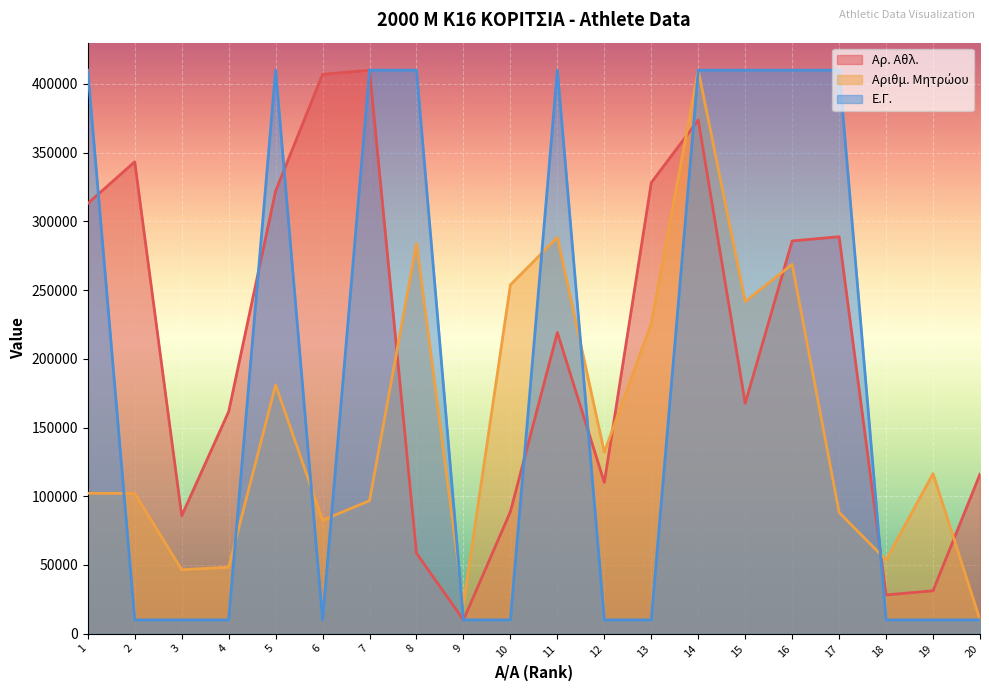

Reading left to right, list all the values displayed in this chart.

Αρ. Αθλ.: 1=313030.3	2=343333.3	3=85757.6	4=161515.2	5=322121.2	6=406969.7	7=410000.0	8=58484.8	9=10000.0	10=88787.9	11=219090.9	12=110000.0	13=328181.8	14=373636.4	15=167575.8	16=285757.6	17=288787.9	18=28181.8	19=31212.1	20=116060.6
Αριθμ. Μητρώου: 1=102142.0	2=102047.4	3=46507.9	4=48378.5	5=180937.7	6=82563.9	7=96719.4	8=283840.7	9=21454.7	10=253806.3	11=288307.0	12=131945.2	13=225800.1	14=410000.0	15=241668.5	16=268718.4	17=88175.7	18=53622.4	19=116455.1	20=10000.0
Ε.Γ.: 1=410000.0	2=10000.0	3=10000.0	4=10000.0	5=410000.0	6=10000.0	7=410000.0	8=410000.0	9=10000.0	10=10000.0	11=410000.0	12=10000.0	13=10000.0	14=410000.0	15=410000.0	16=410000.0	17=410000.0	18=10000.0	19=10000.0	20=10000.0